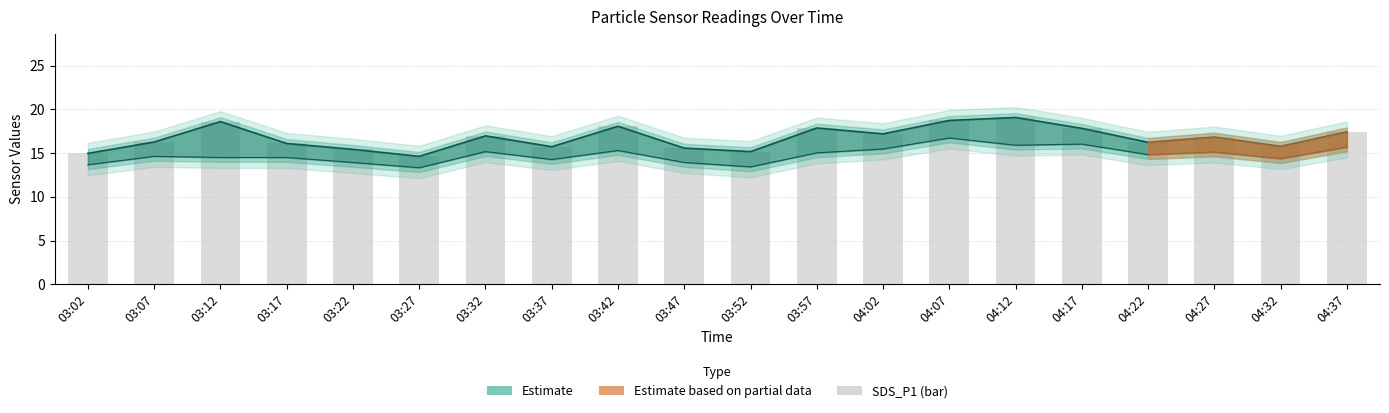

Does the chart contain any negative values?

No